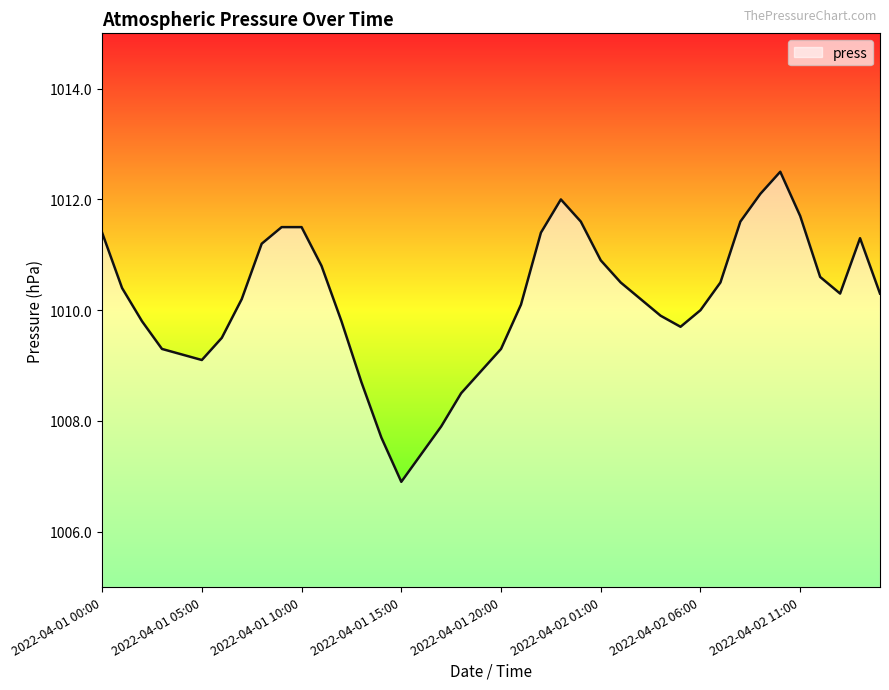

What is the maximum value shown in the chart?

1012.5